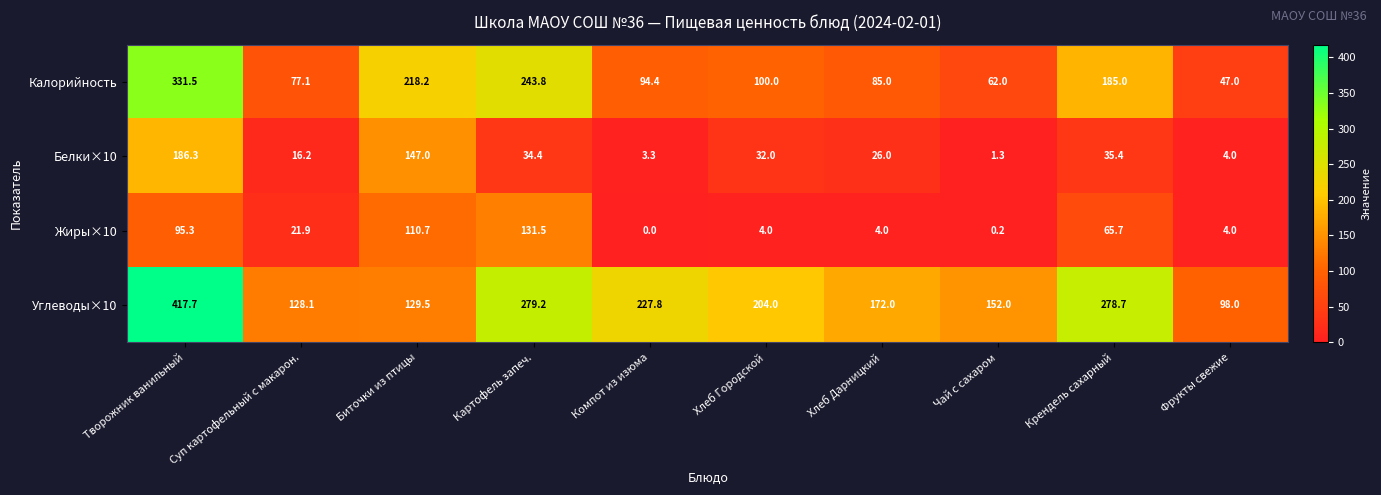

At which category is the sum across all series the highest?

Творожник ванильный